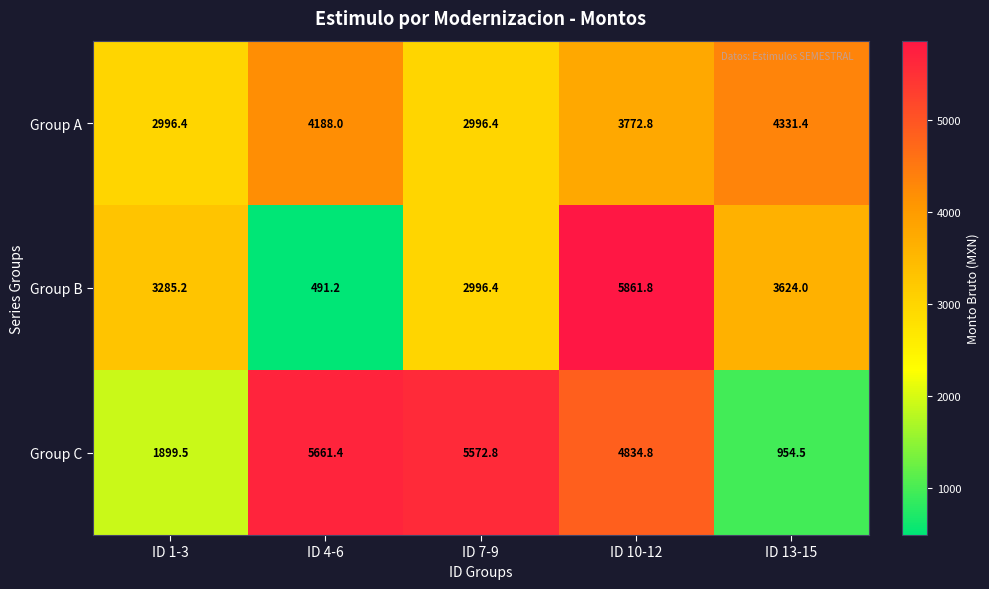

At which category is the sum across all series the highest?

ID 10-12